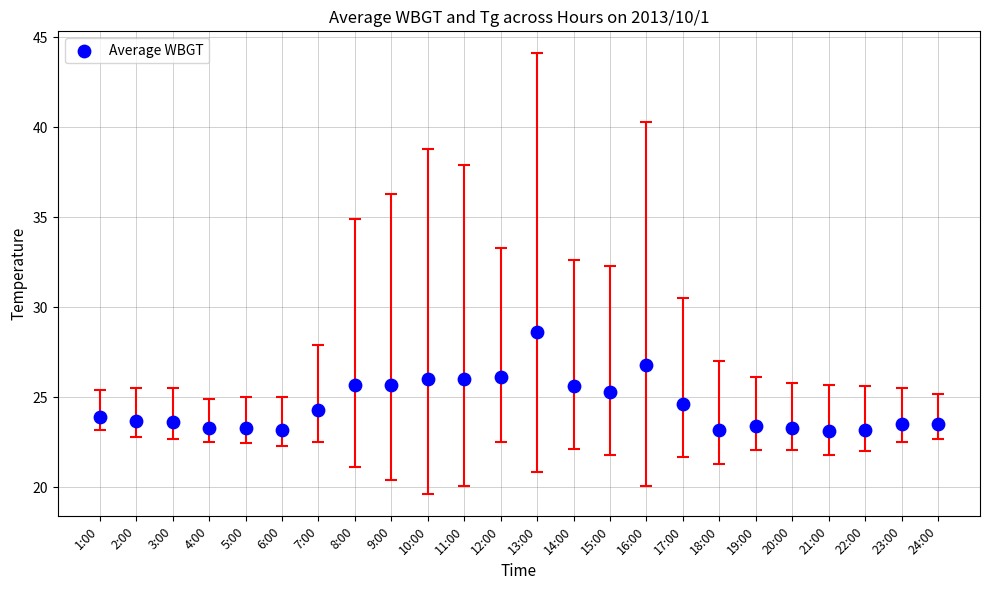

What is the range of Y values (max minus min)?

5.5